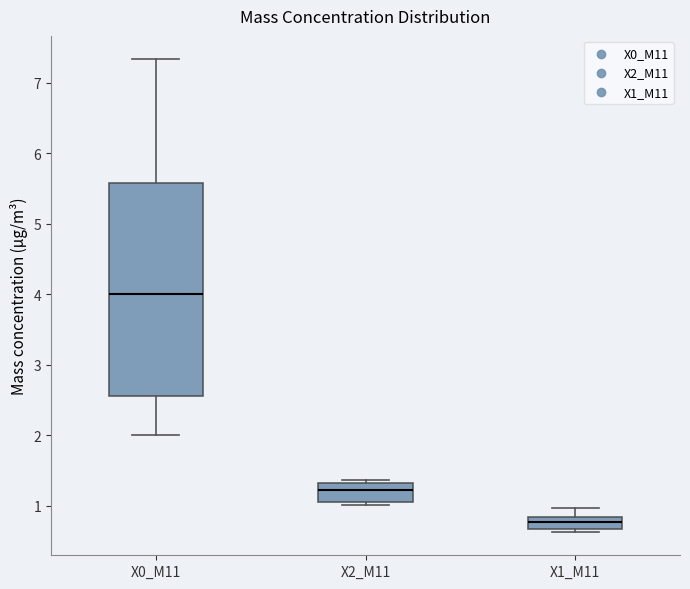

Reading left to right, read every box against the y-axis: the position of its median line, the range the box covers, and the ends of its whiskers. The values are not printed on the chart, so give them approximately, as read against the axis.

X0_M11: median 4.0, box 2.6 to 5.6, whiskers 2.0 to 7.3
X2_M11: median 1.2, box 1.1 to 1.3, whiskers 1.0 to 1.4
X1_M11: median 0.8 (inside the box), box 0.7 to 0.8, whiskers 0.6 to 1.0